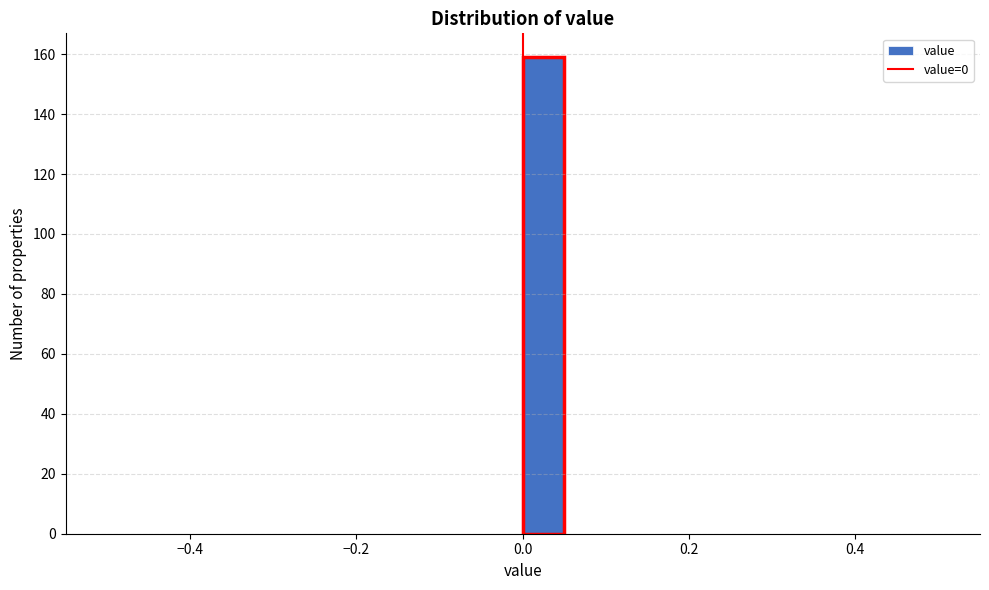

Read against the x-axis, roughly where is the centre of the tallest bar?

0.02